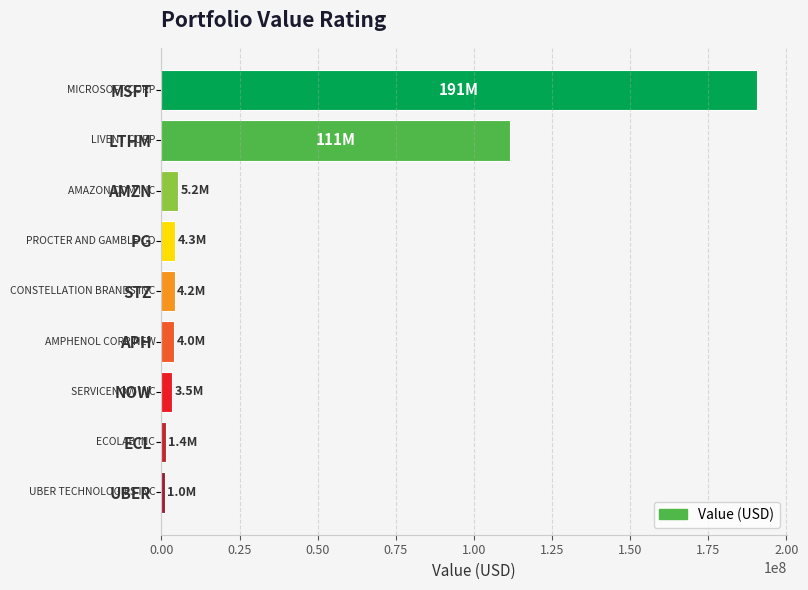

What is the ratio of the value at MSFT to the value at LTHM?

1.7